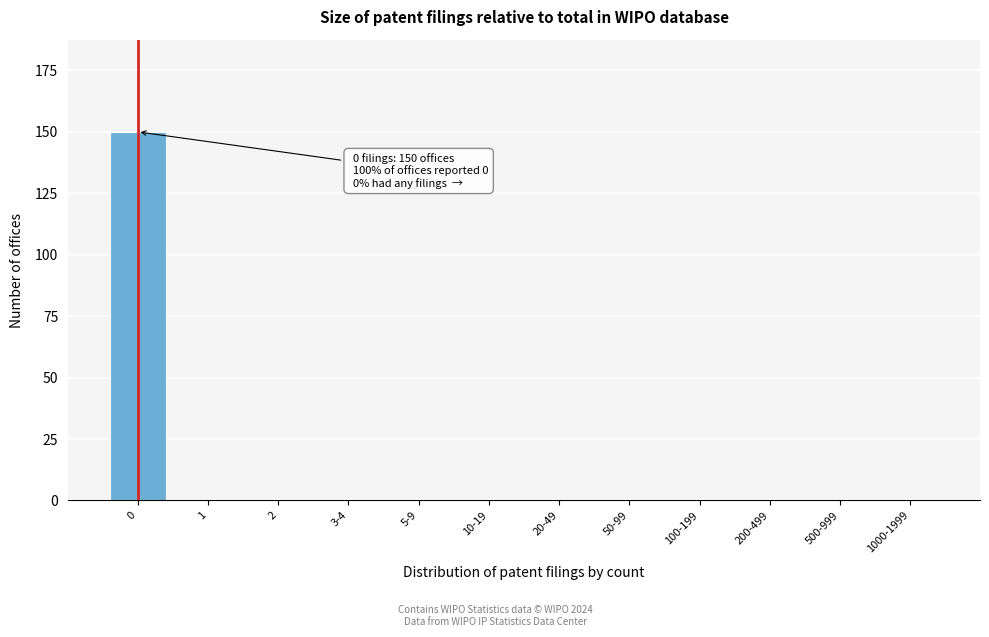

Reading right to left, extract all data points from this chart.

1000-1999=0	500-999=0	200-499=0	100-199=0	50-99=0	20-49=0	10-19=0	5-9=0	3-4=0	2=0	1=0	0=150